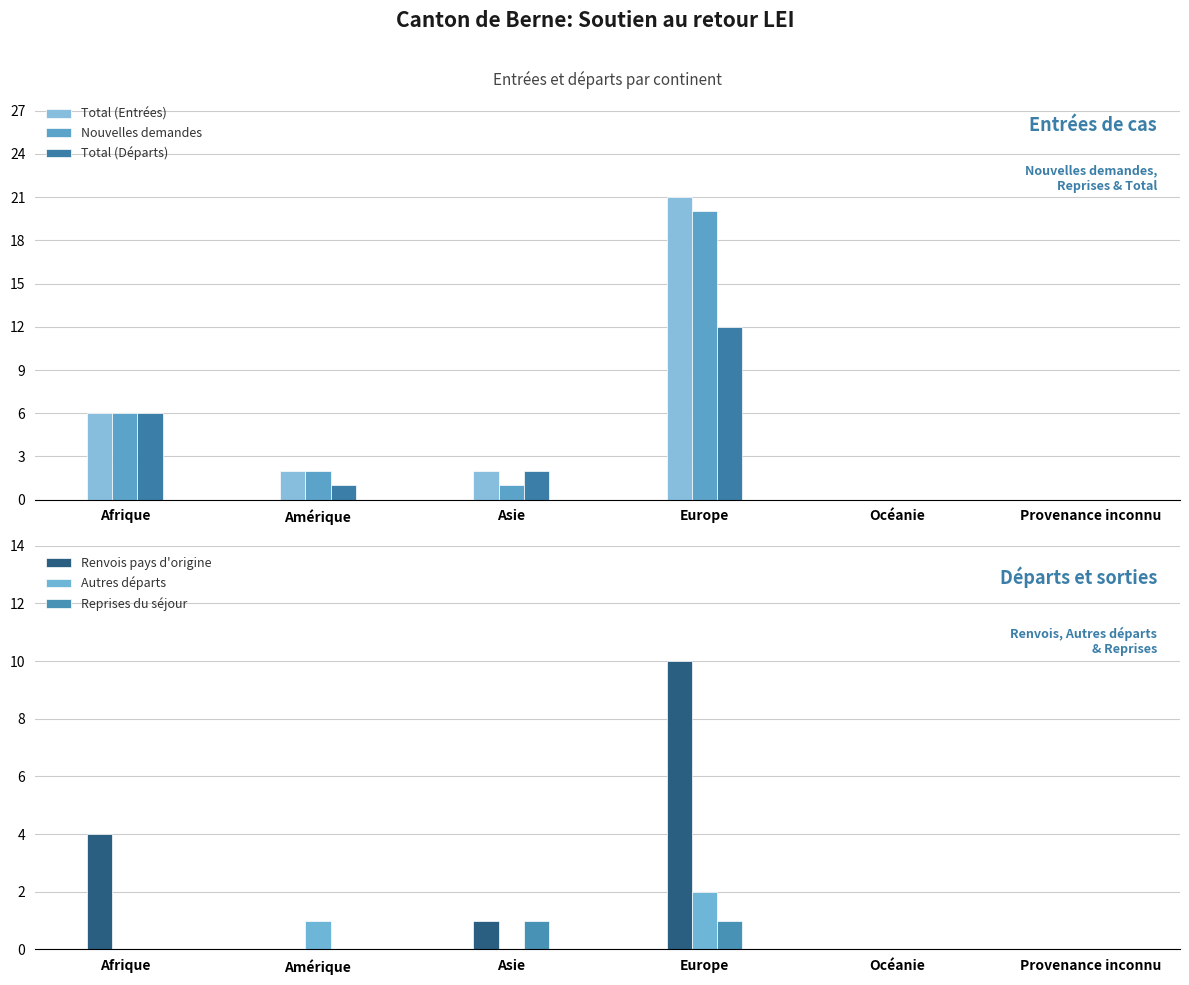

Does the chart contain any negative values?

No